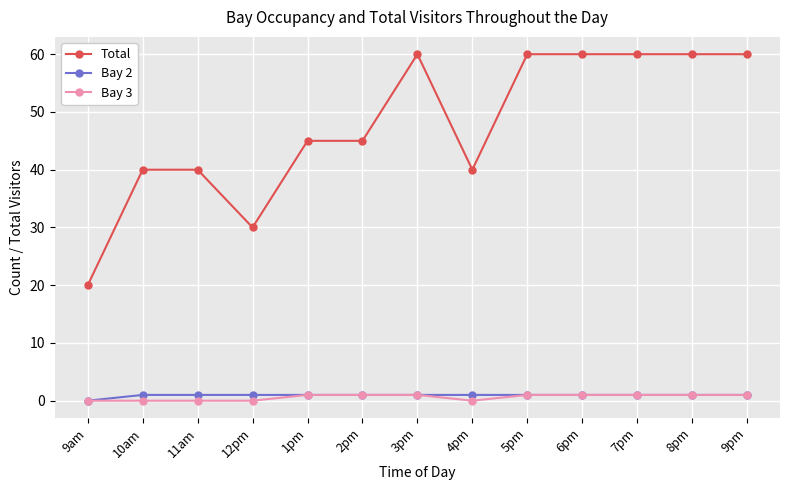

Which category has the lowest value in the Total series?

9am